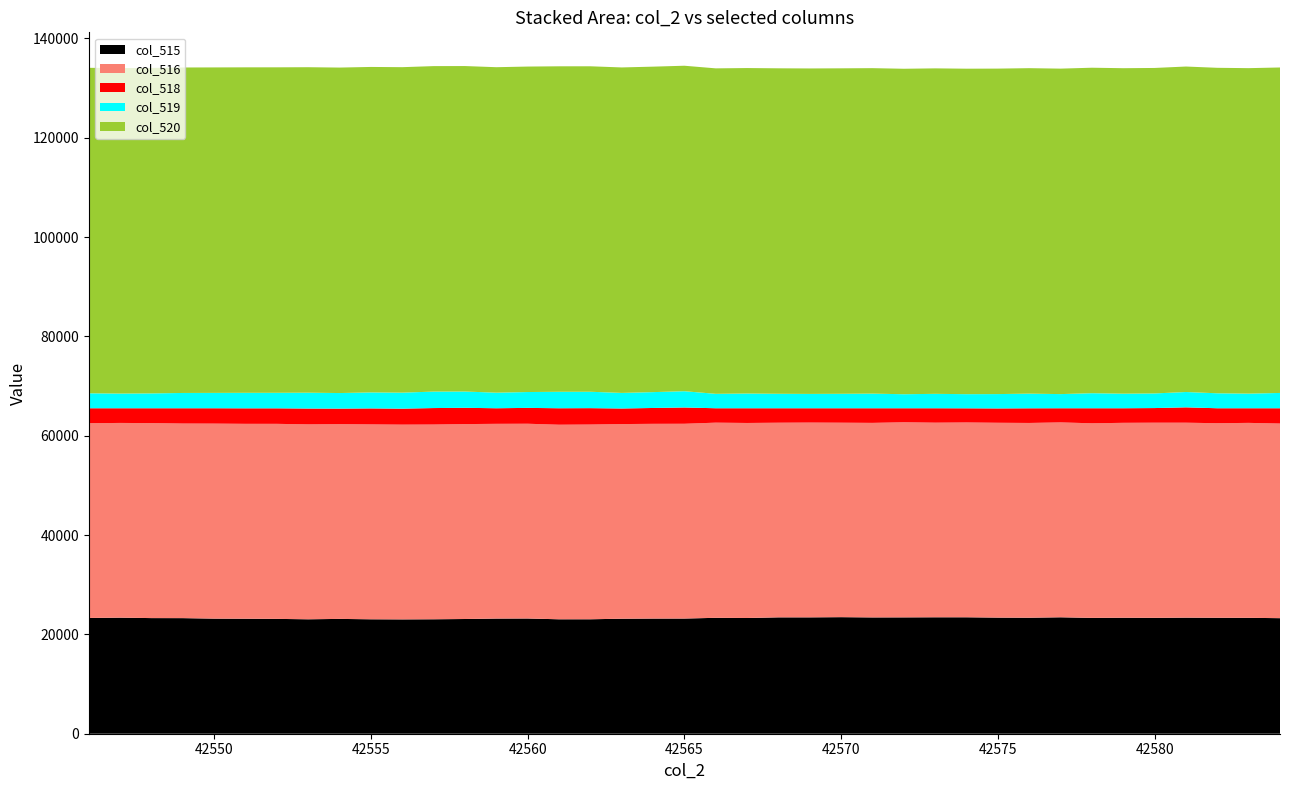

Reading left to right, extract all data points from this chart.

col_515: 0=23306	1=23371	2=23282	3=23275	4=23177	5=23157	6=23122	7=23043	8=23119	9=23043	10=23022	11=23046	12=23099	13=23188	14=23202	15=23043	16=23046	17=23157	18=23188	19=23192	20=23337	21=23301	22=23432	23=23432	24=23471	25=23419	26=23428	27=23447	28=23447	29=23381	30=23357	31=23446	32=23324	33=23356	34=23333	35=23373	36=23350	37=23337	38=23267
col_516: 0=39217	1=39207	2=39262	3=39182	4=39265	5=39240	6=39273	7=39247	8=39214	9=39241	10=39214	11=39211	12=39247	13=39210	14=39214	15=39176	16=39211	17=39193	18=39210	19=39218	20=39297	21=39269	22=39191	23=39218	24=39153	25=39170	26=39283	27=39184	28=39226	29=39229	30=39216	31=39240	32=39181	33=39245	34=39293	35=39252	36=39172	37=39252	38=39188
col_518: 0=3012	1=2957	2=2991	3=3078	4=3093	5=3123	6=3126	7=3189	8=3132	9=3219	10=3220	11=3316	12=3278	13=3137	14=3192	15=3316	16=3299	17=3137	18=3192	19=3278	20=2902	21=2965	22=2912	23=2885	24=2911	25=2946	26=2824	27=2904	28=2849	29=2889	30=2952	31=2849	32=3030	33=2934	34=2946	35=3091	36=3013	37=2946	38=3080
col_519: 0=3012	1=2957	2=2990	3=3078	4=3092	5=3123	6=3125	7=3189	8=3131	9=3219	10=3220	11=3316	12=3278	13=3136	14=3192	15=3316	16=3299	17=3136	18=3192	19=3278	20=2902	21=2964	22=2912	23=2885	24=2910	25=2944	26=2823	27=2901	28=2849	29=2889	30=2951	31=2849	32=3030	33=2934	34=2946	35=3089	36=3013	37=2945	38=3080
col_520: 0=65535	1=65535	2=65535	3=65535	4=65535	5=65535	6=65535	7=65535	8=65535	9=65535	10=65535	11=65535	12=65535	13=65535	14=65535	15=65535	16=65535	17=65535	18=65535	19=65535	20=65535	21=65535	22=65535	23=65535	24=65535	25=65535	26=65535	27=65535	28=65535	29=65535	30=65535	31=65535	32=65535	33=65535	34=65535	35=65535	36=65535	37=65535	38=65535